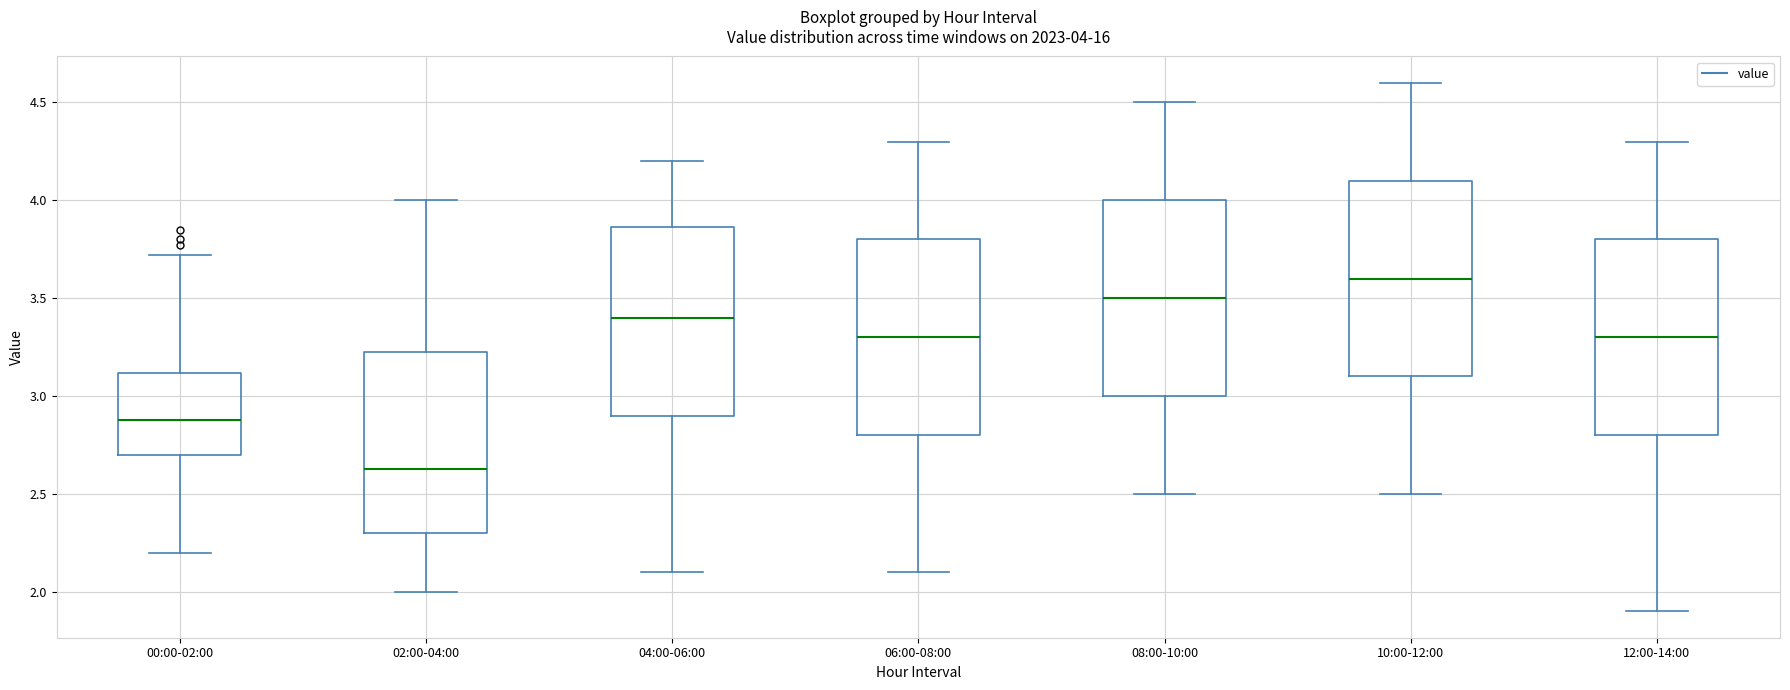

Which box's median line is the lowest?

02:00-04:00